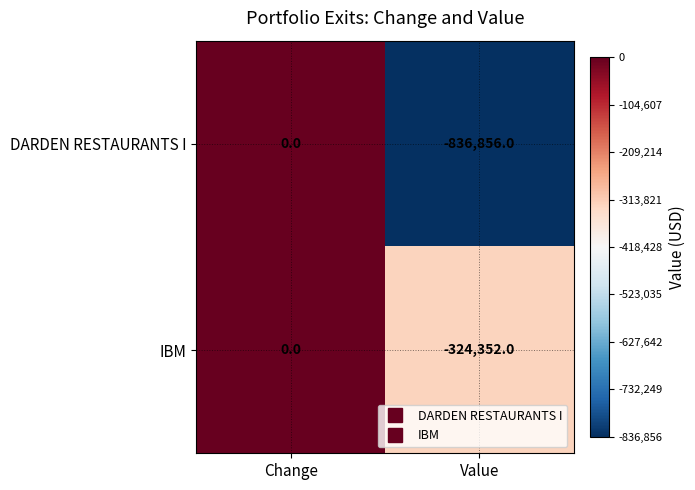

How many data points in IBM are less than 0?

1